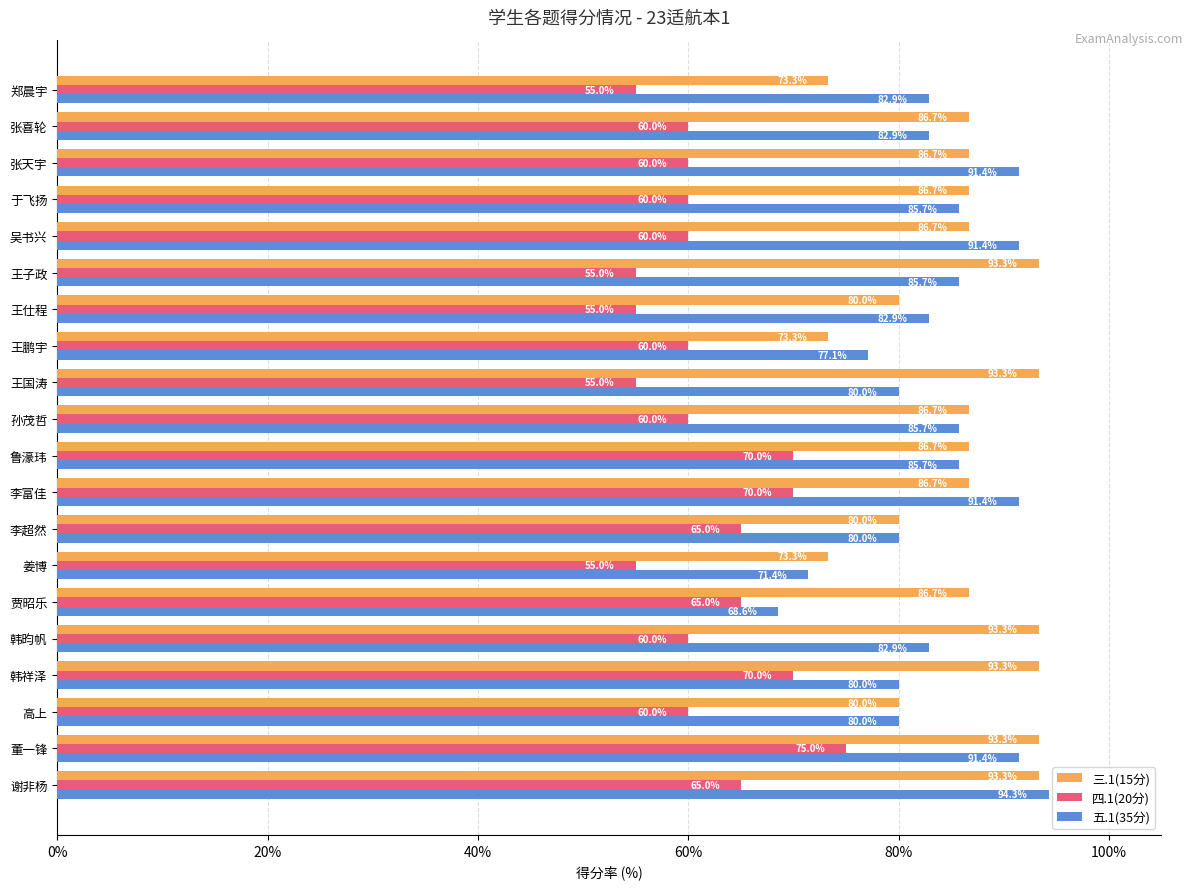

What are all the series names shown in the legend?

三.1(15分), 四.1(20分), 五.1(35分)